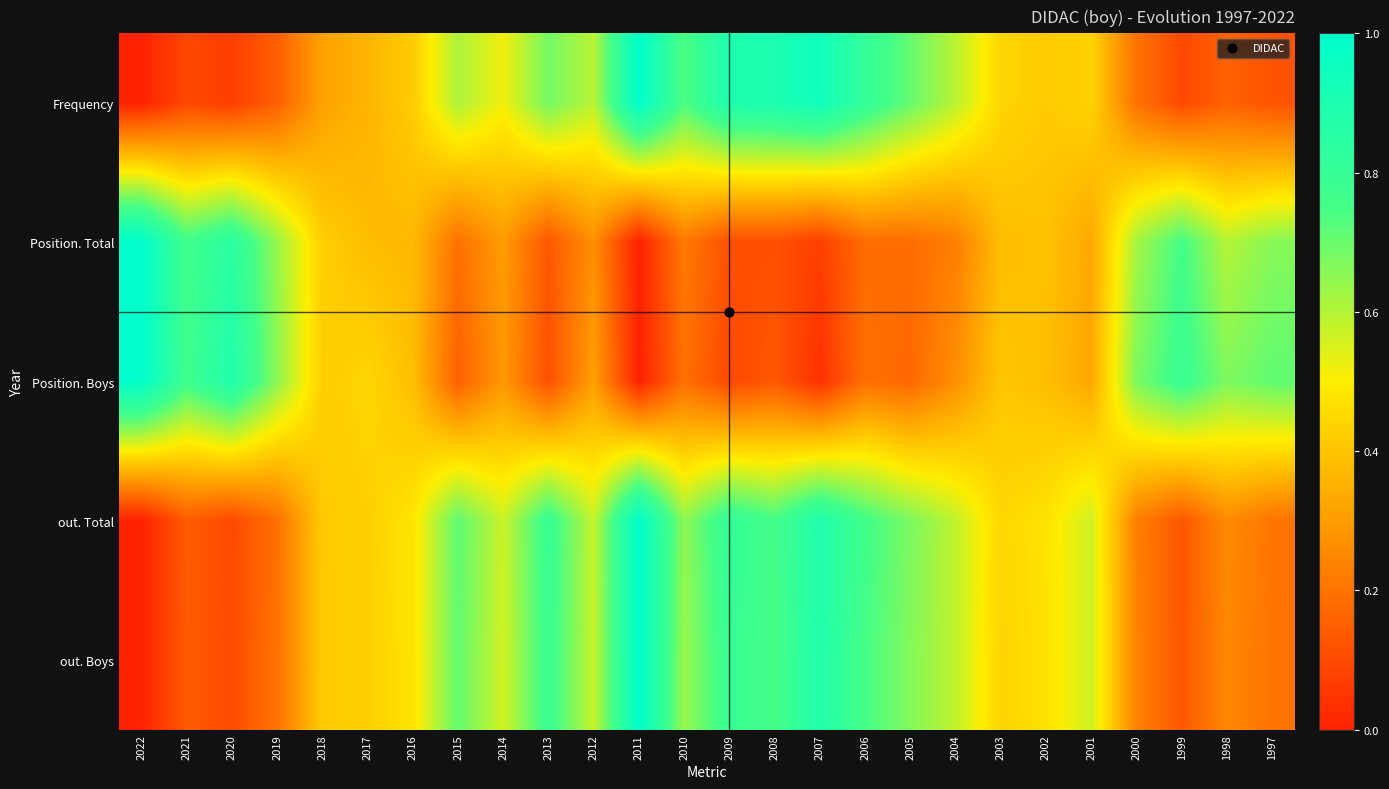

What is the difference between the highest and lowest values at 2002?

0.1